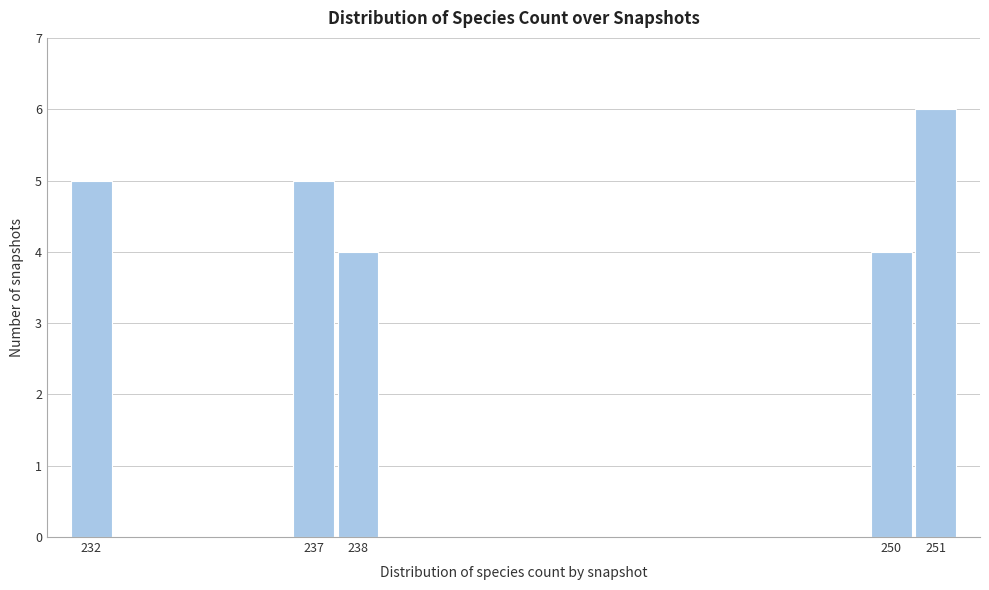

How tall is the bar that spans 250.5 to 251.5 on the x-axis? The values are not printed on the chart, so give them approximately, as read against the axis.

6